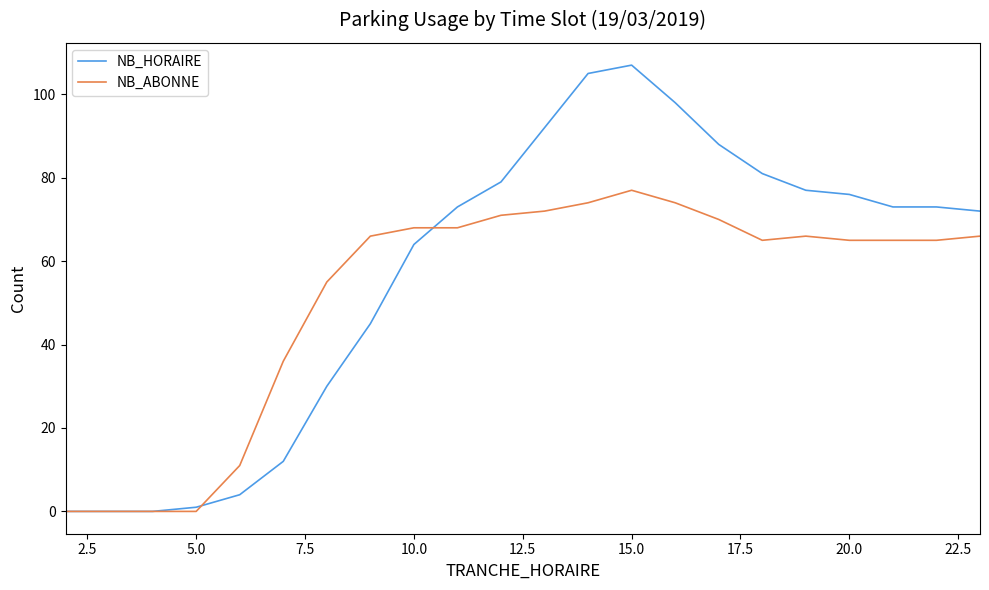

What is the highest value of the NB_HORAIRE series?

107